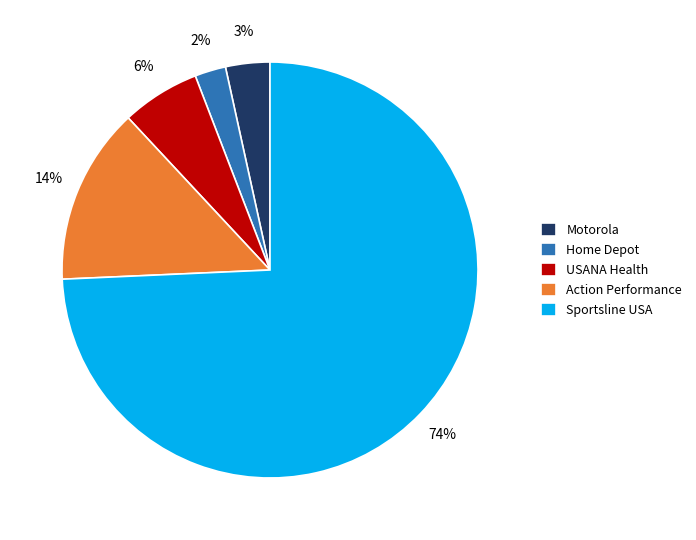

True or false: USANA Health accounts for 21% of the total.

False